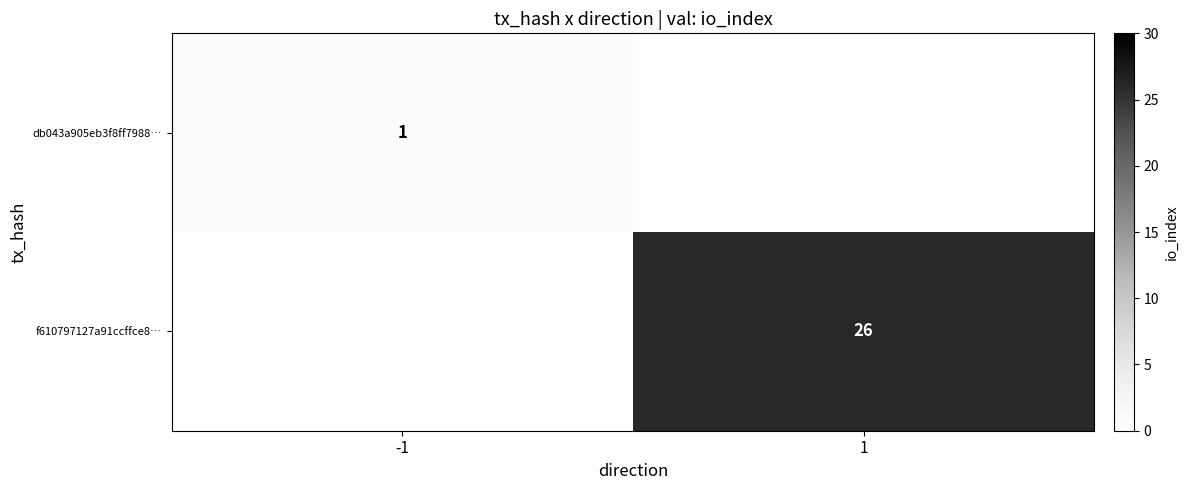

Between 1 and -1, which is larger?

-1